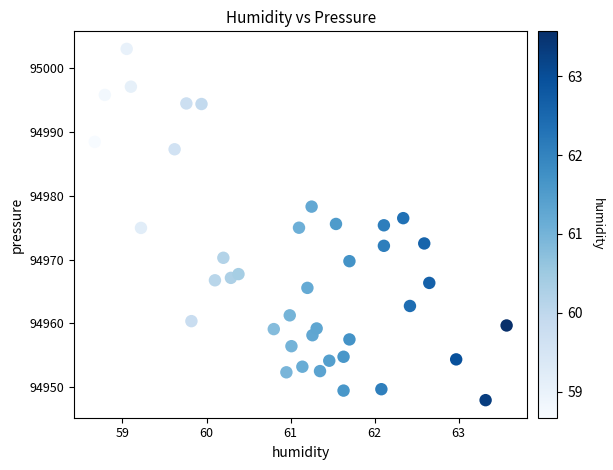

What is the range of Y values (max minus min)?

55.1